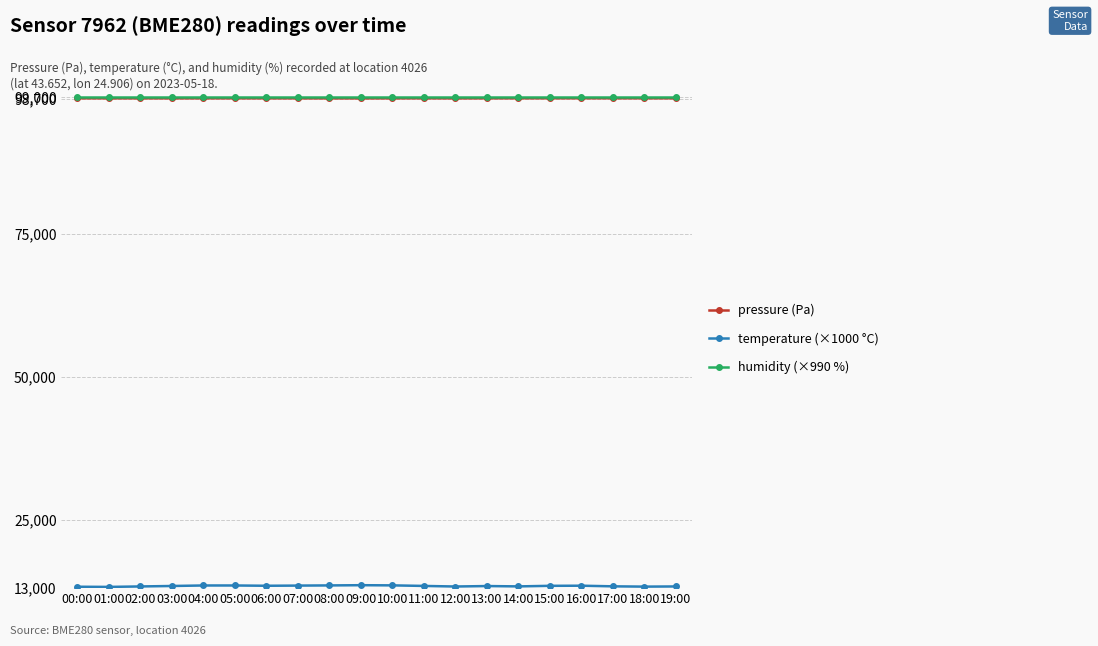

At how many categories does at least one series exceed 88862?

20